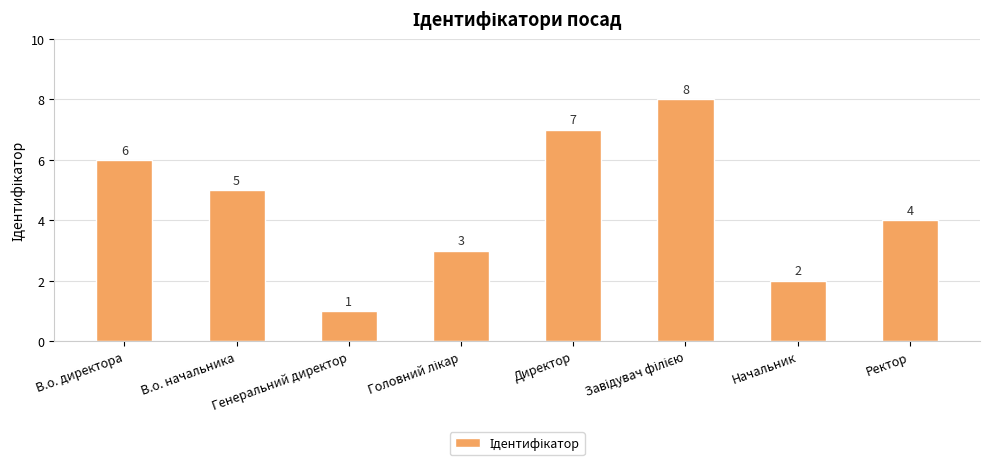

What is the ratio of the value at Директор to the value at В.о. начальника?

1.4